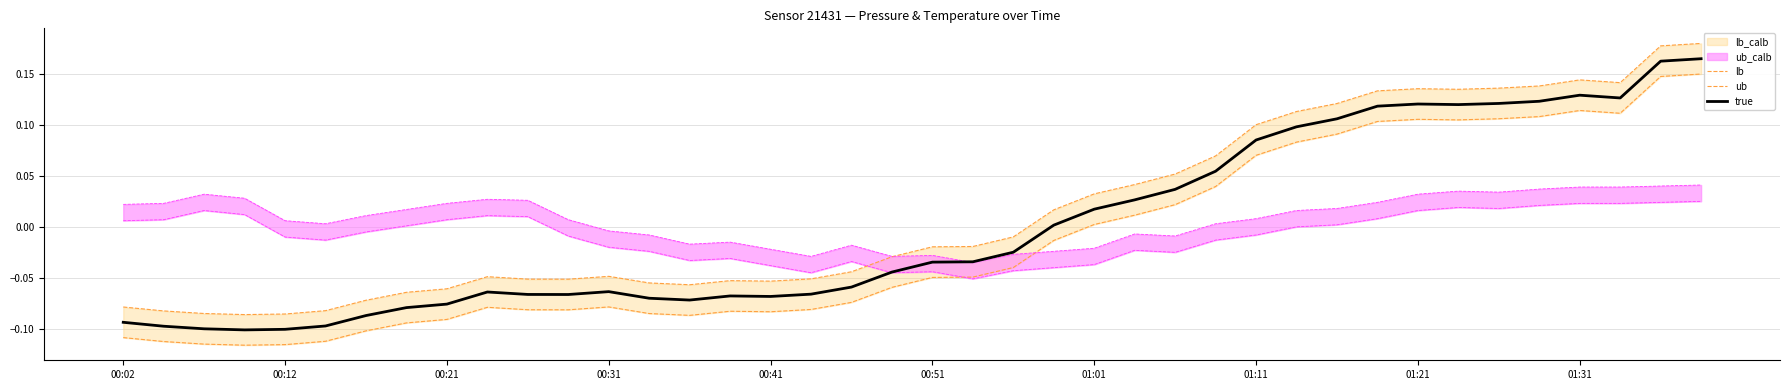

The true series shows 0.0 at 01:21. True or false?

False